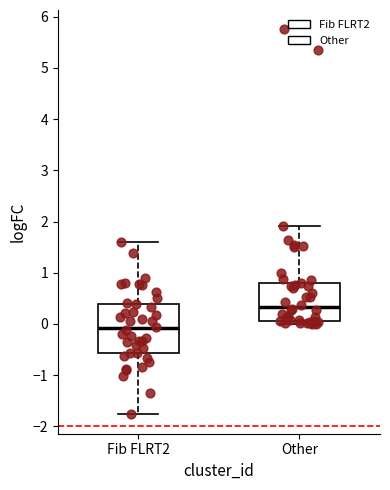

Where is the lower edge of the box for Other on the y-axis? The values are not printed on the chart, so give them approximately, as read against the axis.

0.1